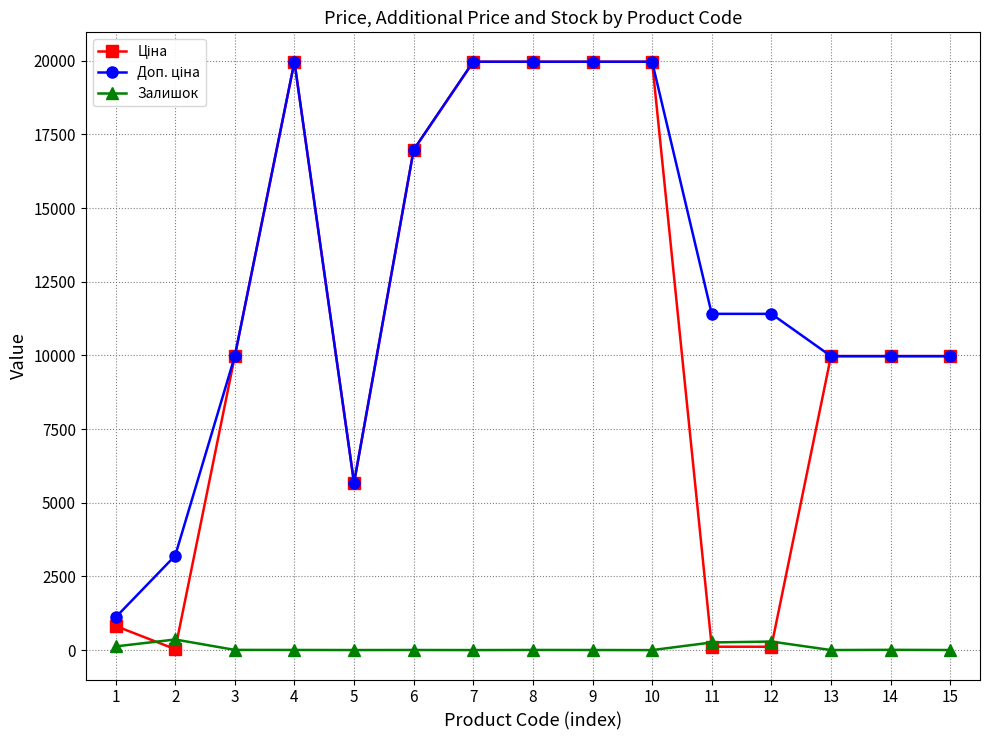

How many lines are shown in the chart?

3